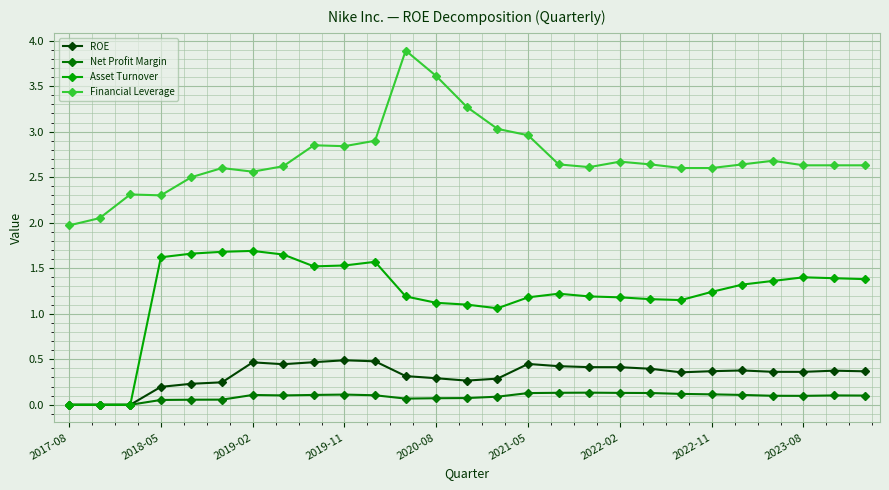

What is the value of the Asset Turnover point at the 22nd from the left?

1.2